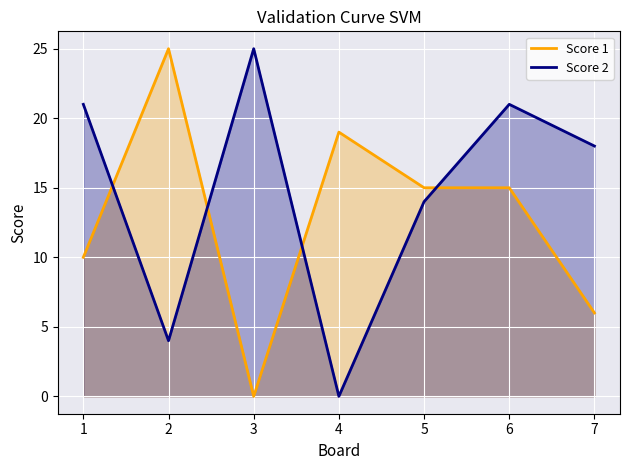

At which category does the chart reach its peak across all series?

2